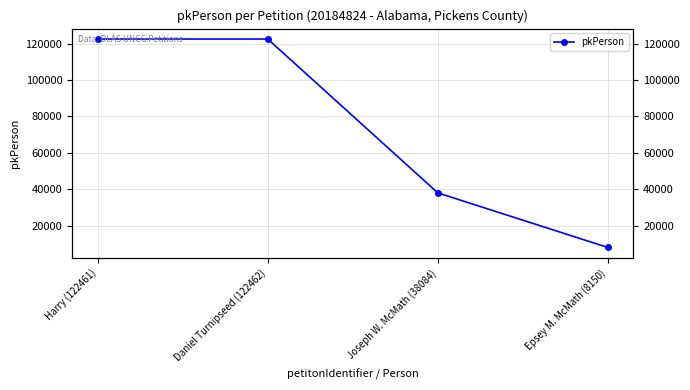

What is the difference between the values at Daniel Turnipseed (122462) and Joseph W. McMath (38084)?

84378